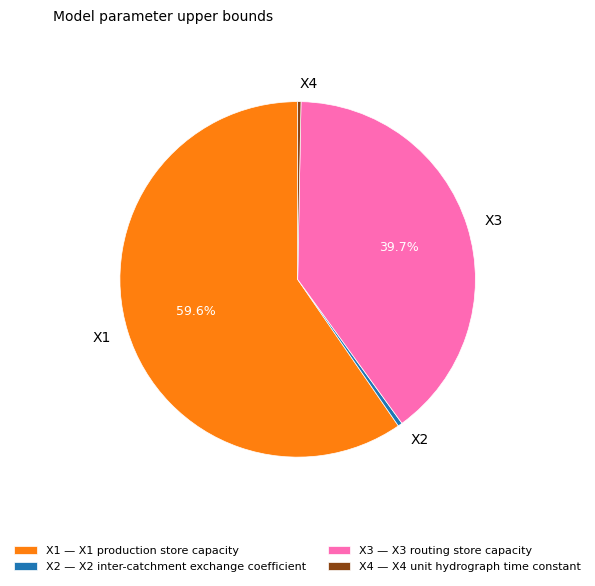

To the nearest percent, what is the difference between the largest and smallest slice percentages?

59%